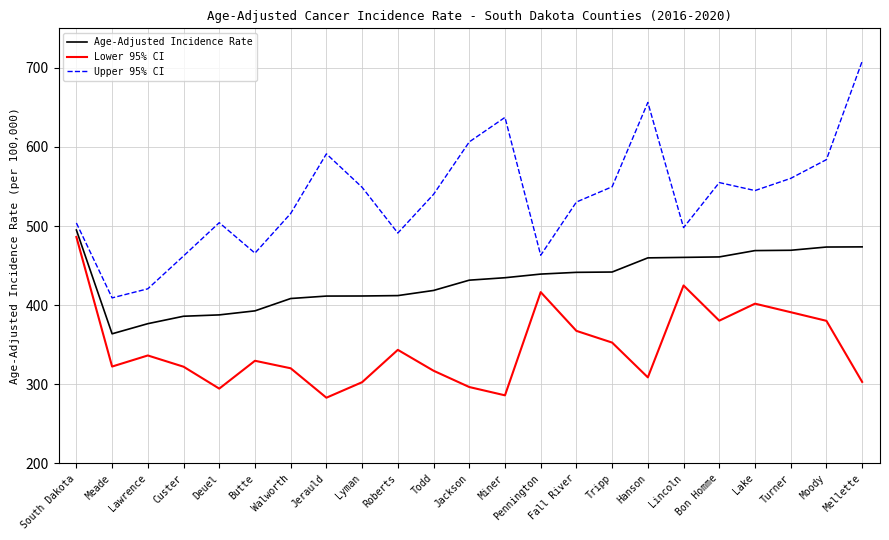

True or false: Lower 95% CI and Upper 95% CI intersect in this chart.

False